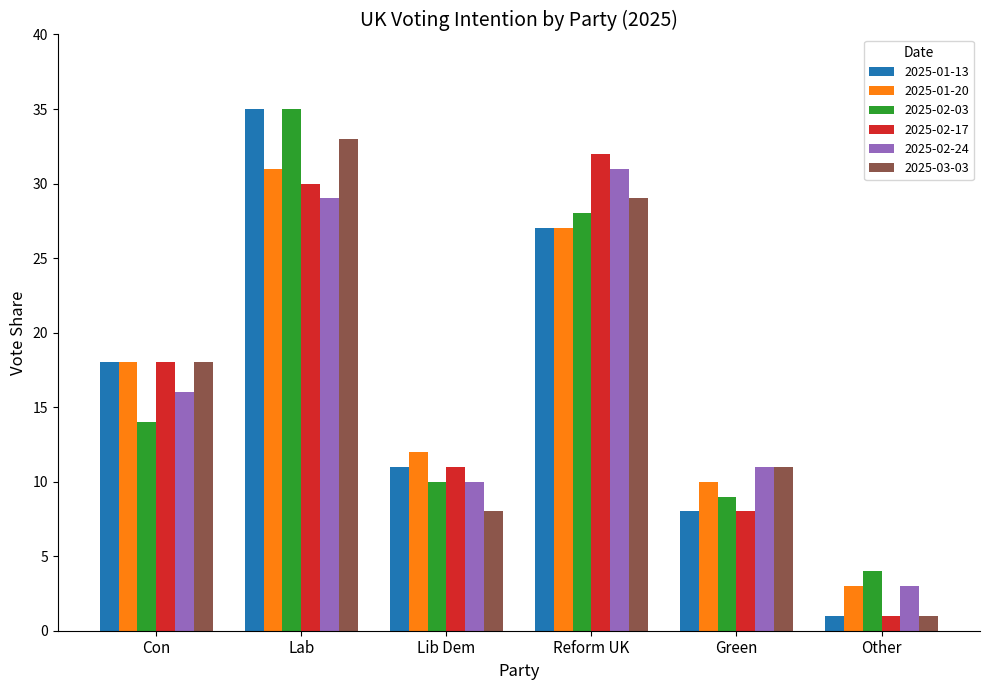

Does the chart contain any negative values?

No